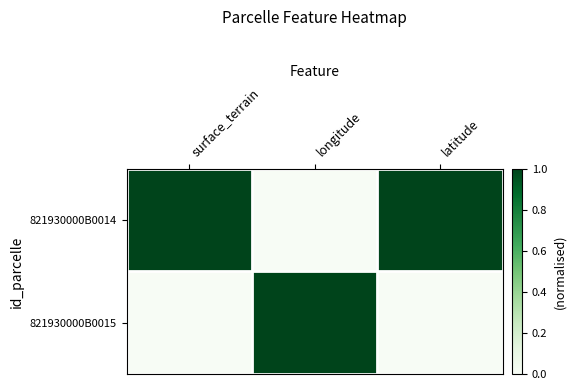

List the series in order of their overall mean, lowest first.

821930000B0015, 821930000B0014